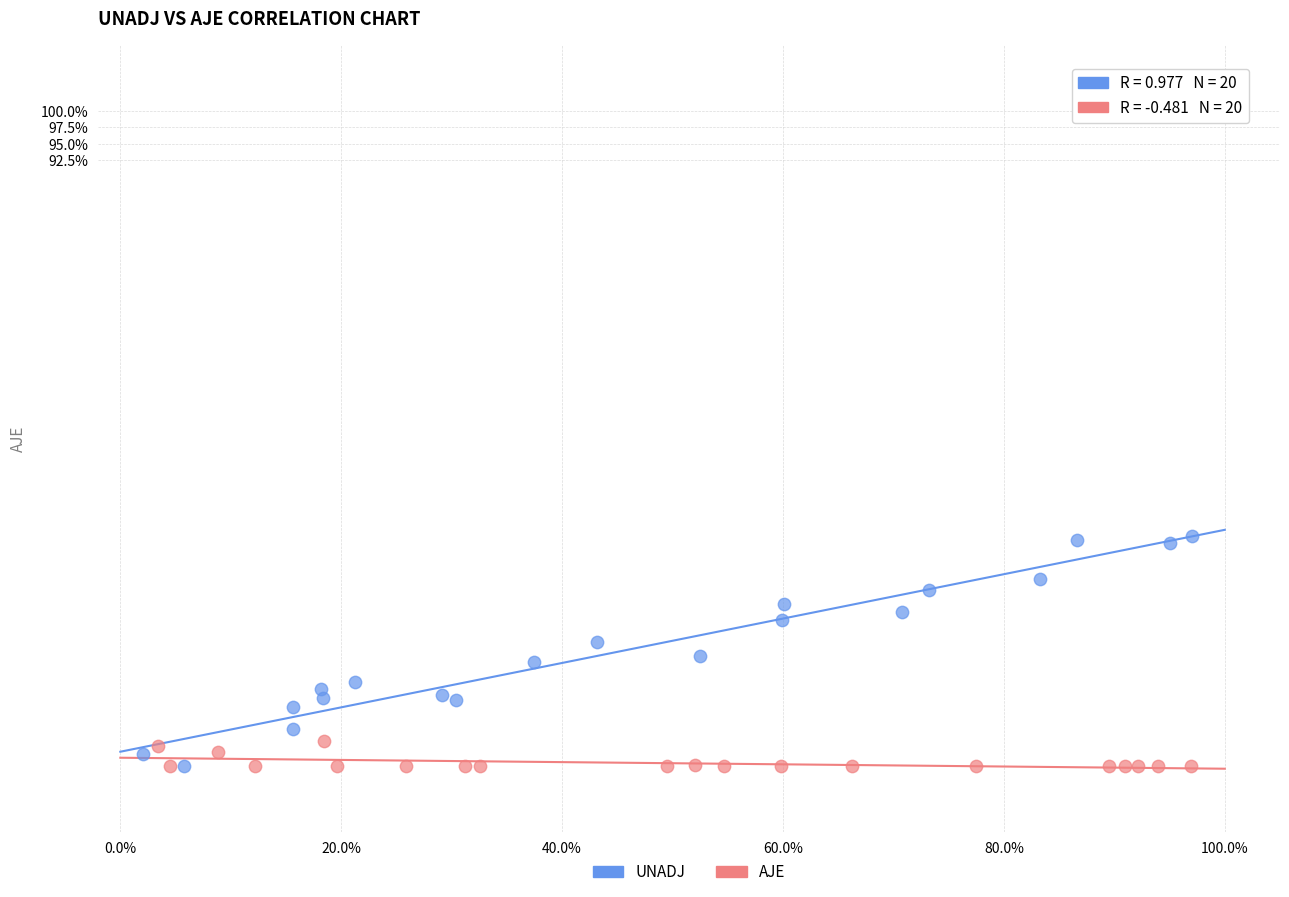

Which series reaches the maximum Y coordinate?

UNADJ